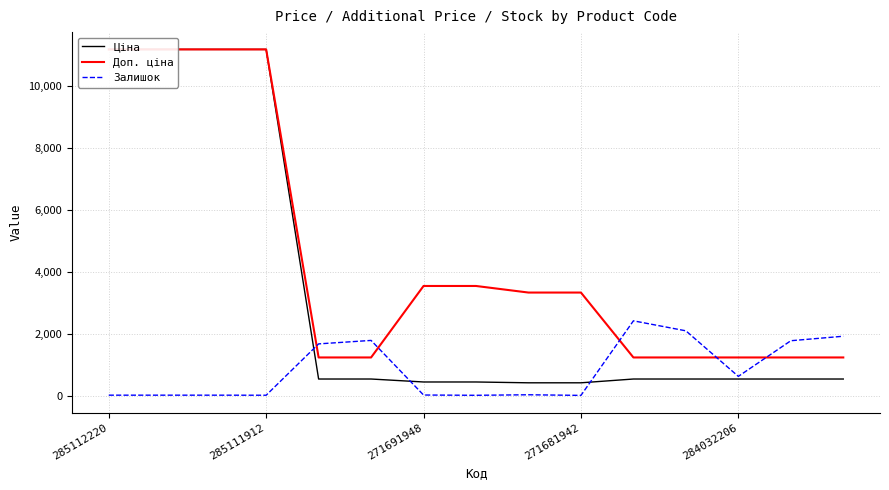

What is the highest value of the Залишок series?

2419